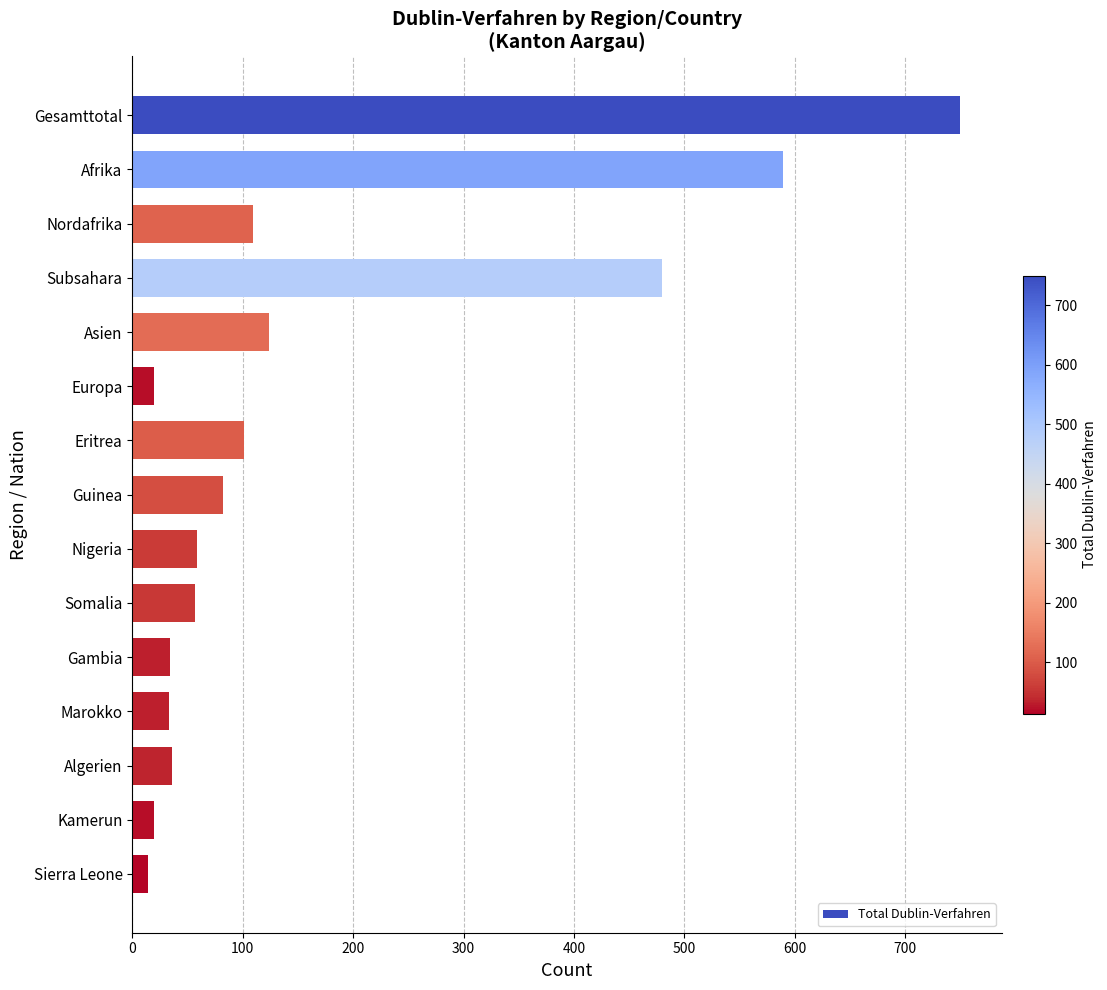

What is the sum of all values?

2508